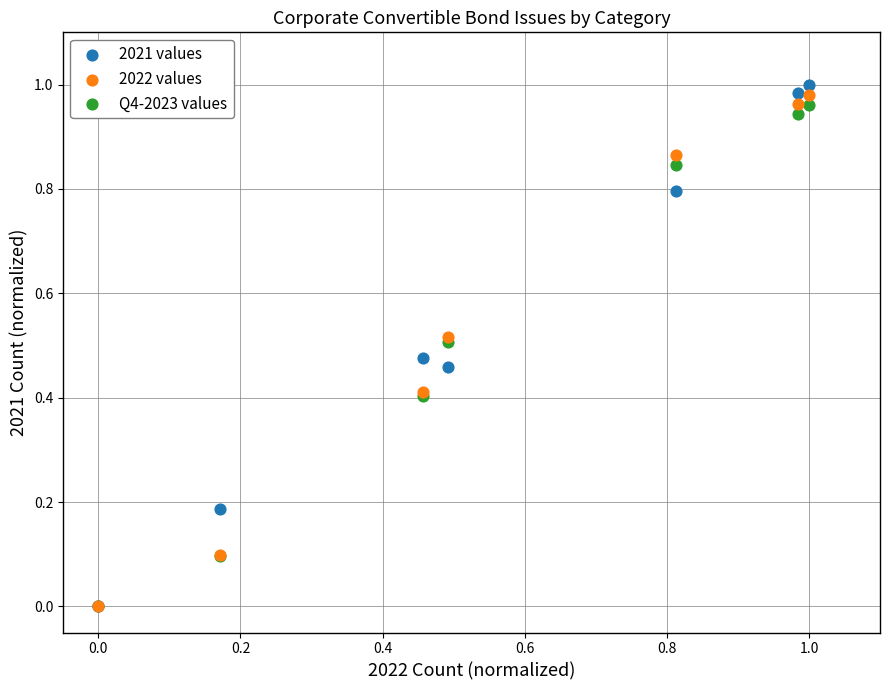

What are all the series names shown in the legend?

2021 values, 2022 values, Q4-2023 values